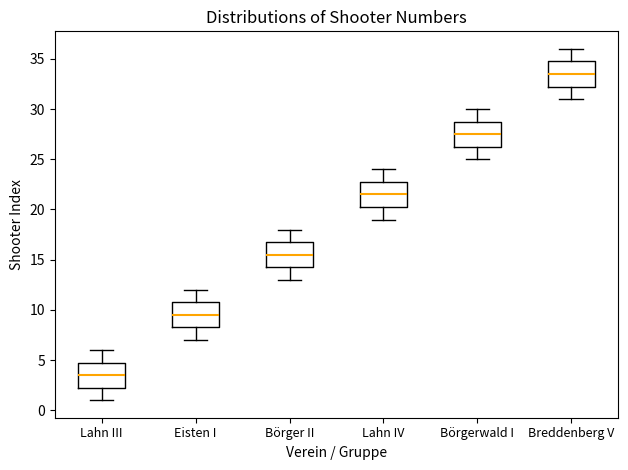

Reading left to right, transcribe this box plot: for each box, give where its median line is, the range the box spans, and where its two whiskers end, as read against the y-axis. The values are not printed on the chart, so give them approximately, as read against the axis.

Lahn III: median 3.5, box 2.5 to 5.0, whiskers 1.0 to 6.0
Eisten I: median 9.5, box 8.5 to 11.0, whiskers 7.0 to 12.0
Börger II: median 15.5, box 14.5 to 17.0, whiskers 13.0 to 18.0
Lahn IV: median 21.5, box 20.5 to 23.0, whiskers 19.0 to 24.0
Börgerwald I: median 27.5, box 26.5 to 29.0, whiskers 25.0 to 30.0
Breddenberg V: median 33.5, box 32.5 to 35.0, whiskers 31.0 to 36.0